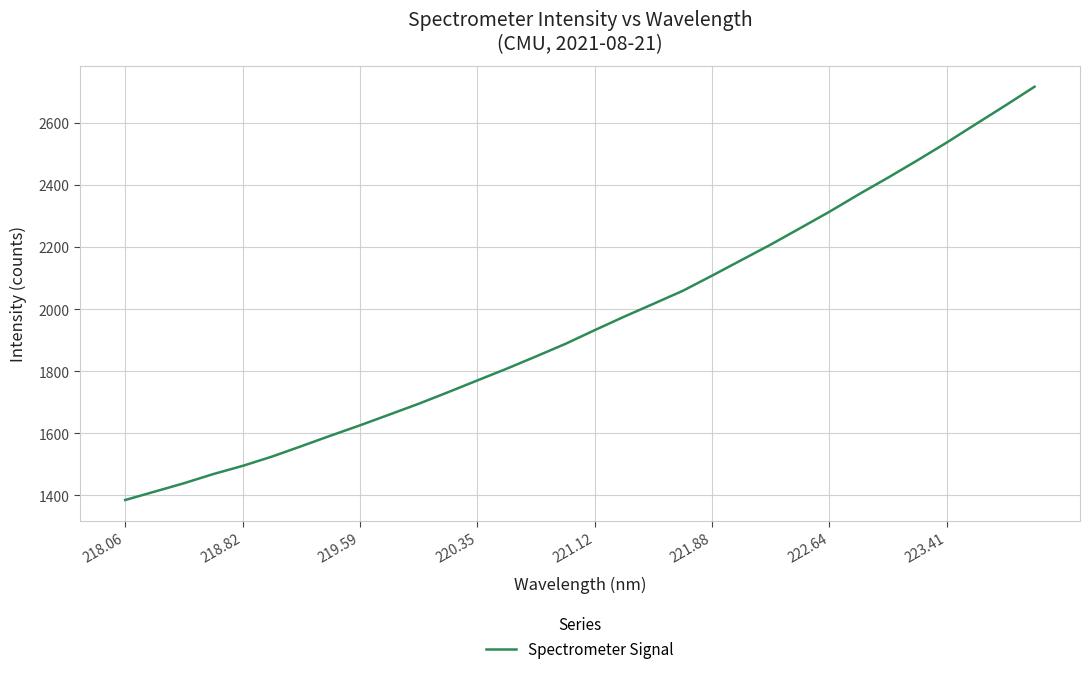

What is the maximum value shown in the chart?

2717.0